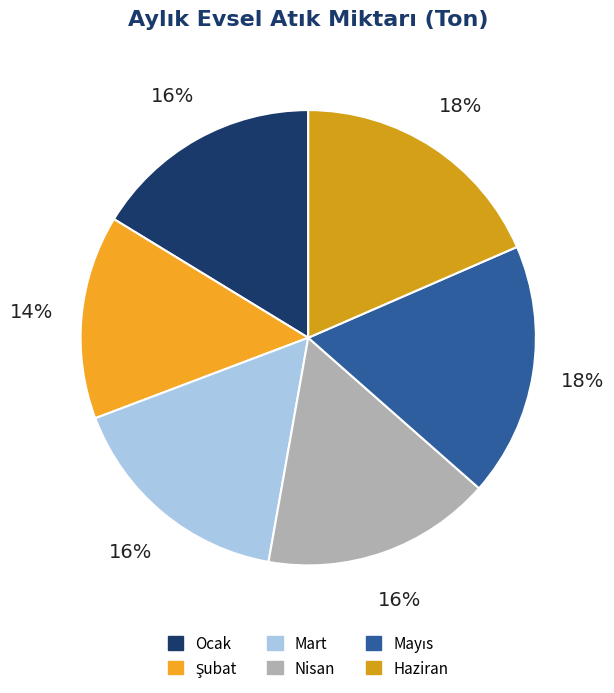

True or false: Şubat accounts for 14% of the total.

True